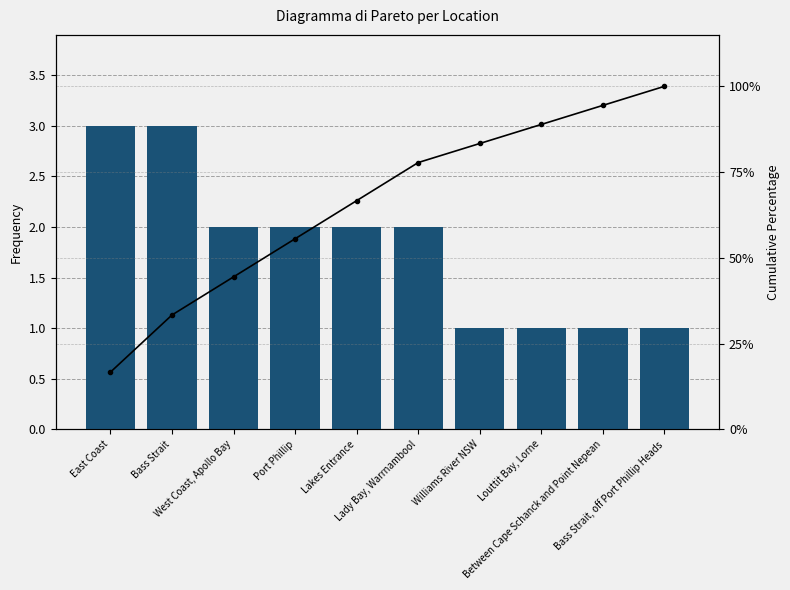

What is the spread (max minus min) of values at East Coast?

13.7